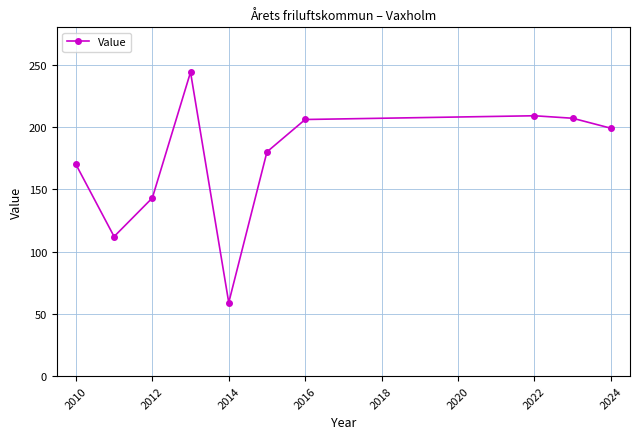

What is the smallest value displayed?

59